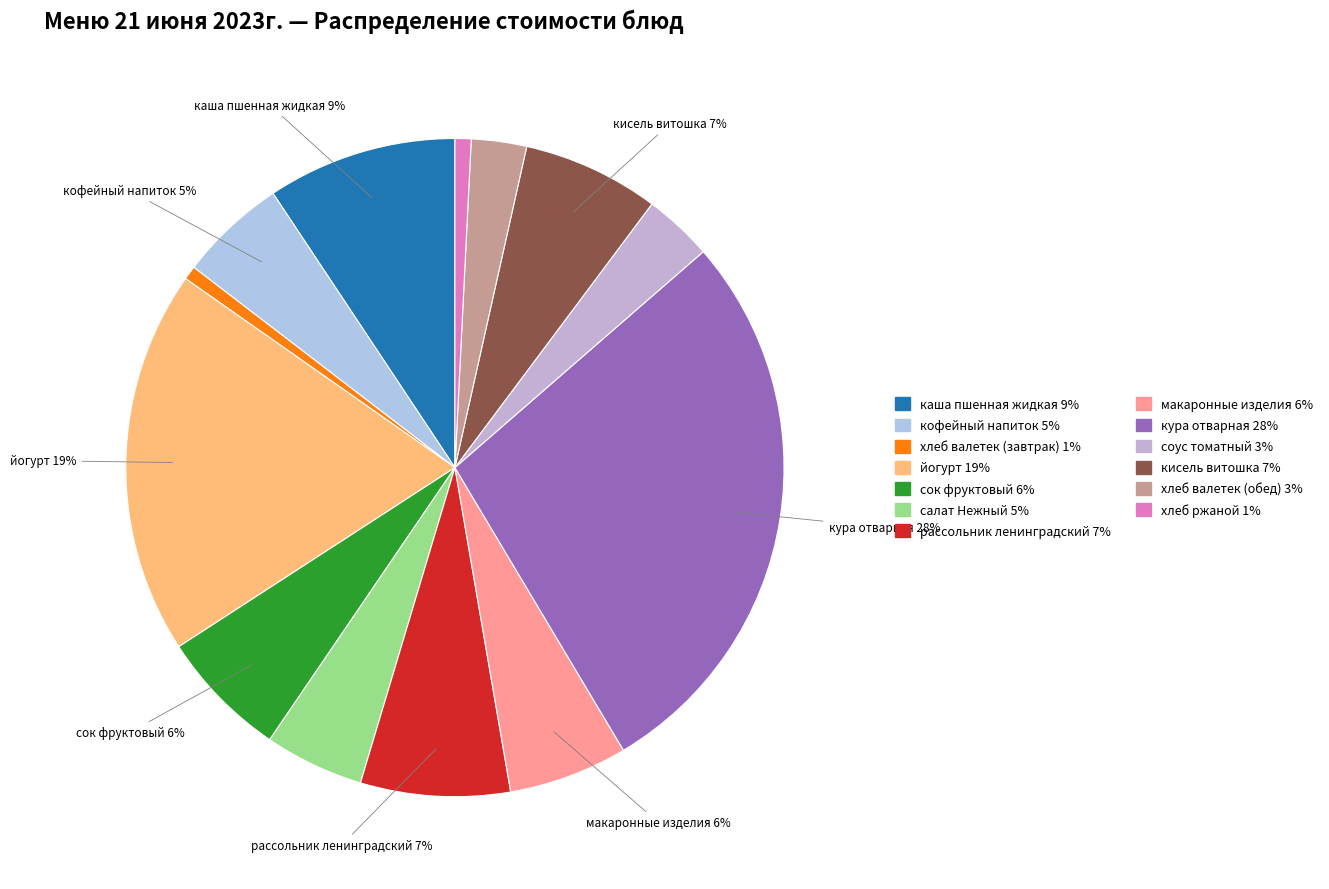

What is the ratio of the value at салат Нежный to the value at кура отварная?

0.2